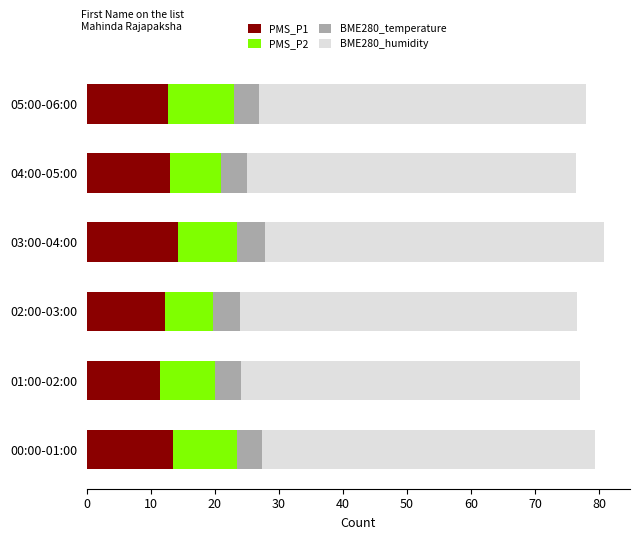

What is the lowest value of the PMS_P1 series?

11.5